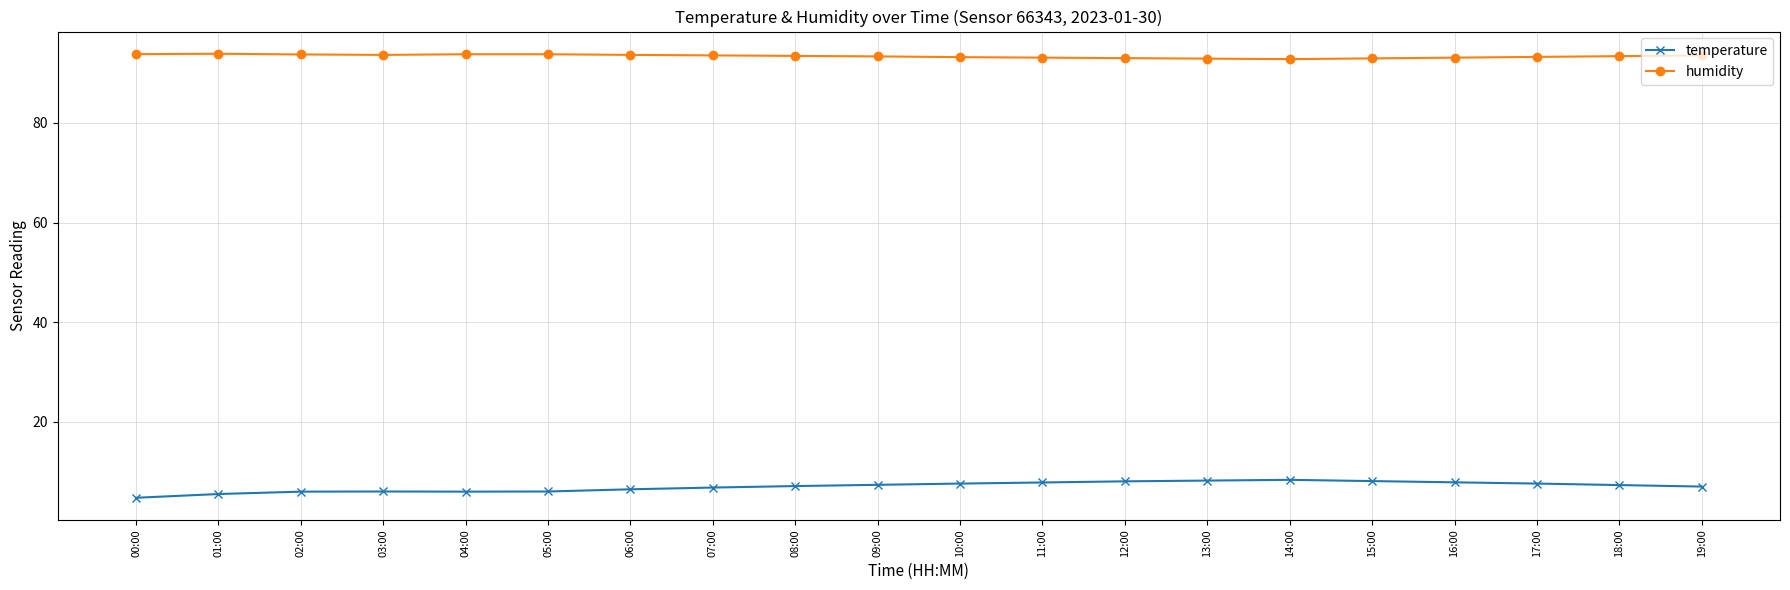

Is the value of temperature at 10:00 greater than the value of humidity at 16:00?

No